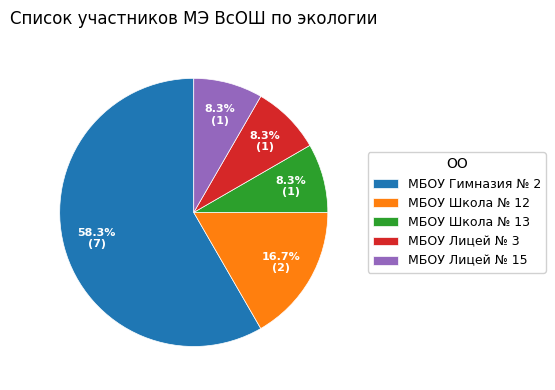

Is it true that МБОУ Школа № 12 is 5% of the pie?

False